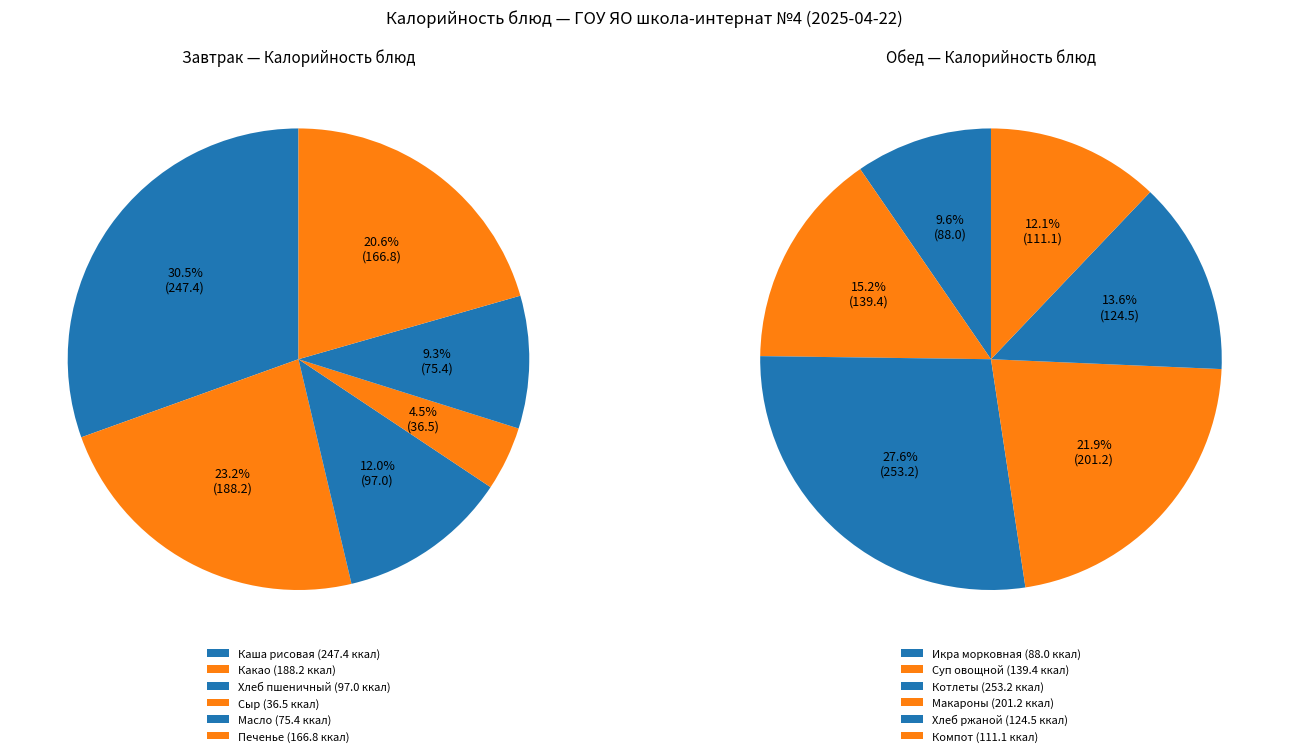

To the nearest percent, what is the combined percentage of 4 and 2?

21%